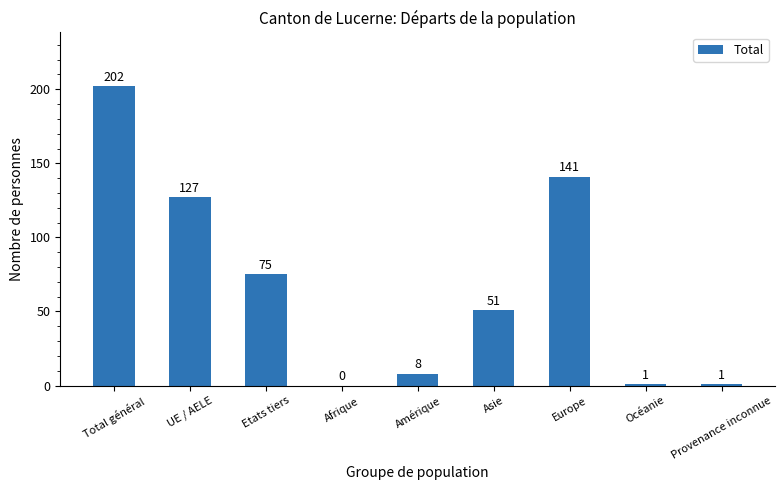

What is the maximum value shown in the chart?

202